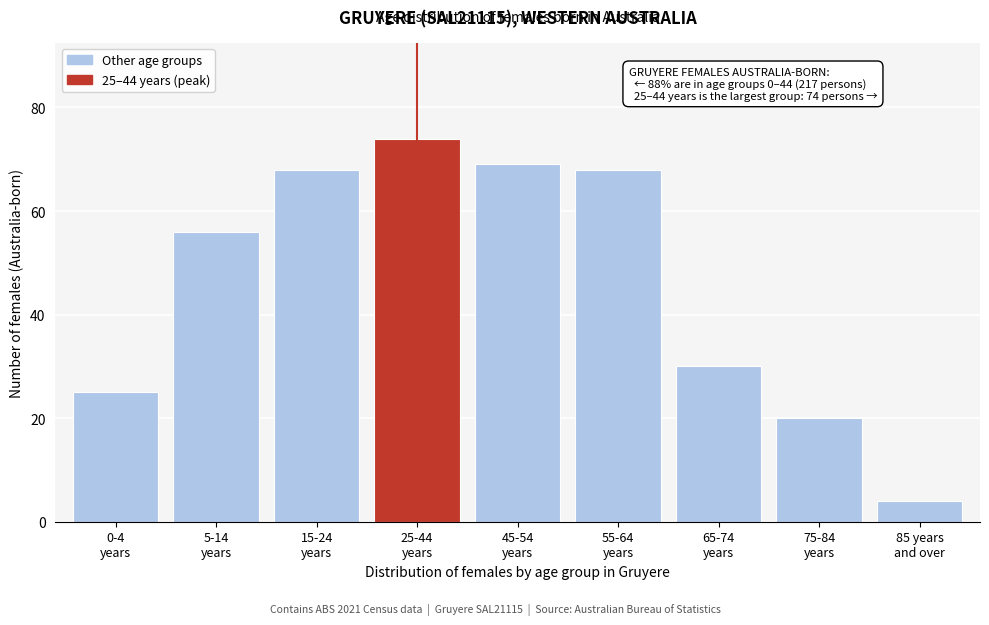

Reading left to right, what are all the values shown in this chart?

25	56	68	74	69	68	30	20	4